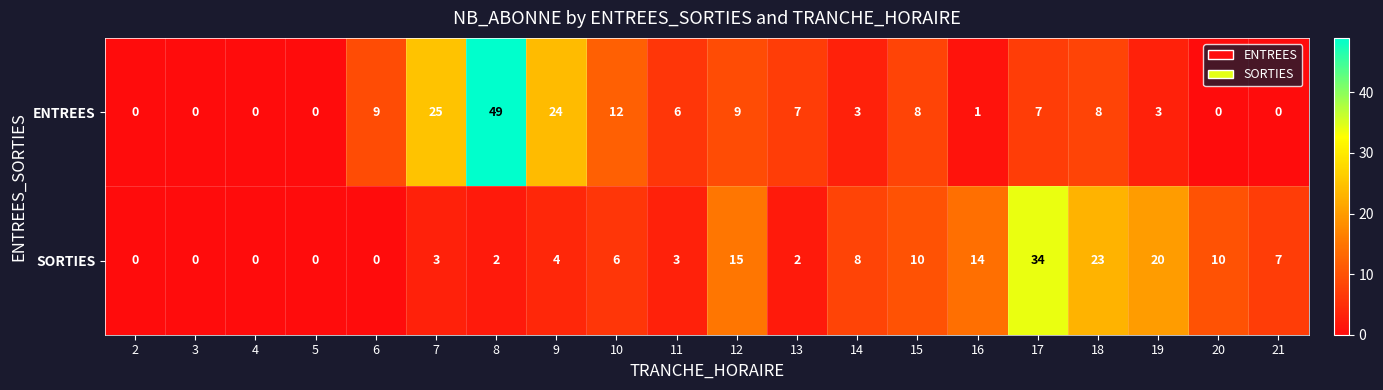

What is the highest value of the SORTIES series?

34